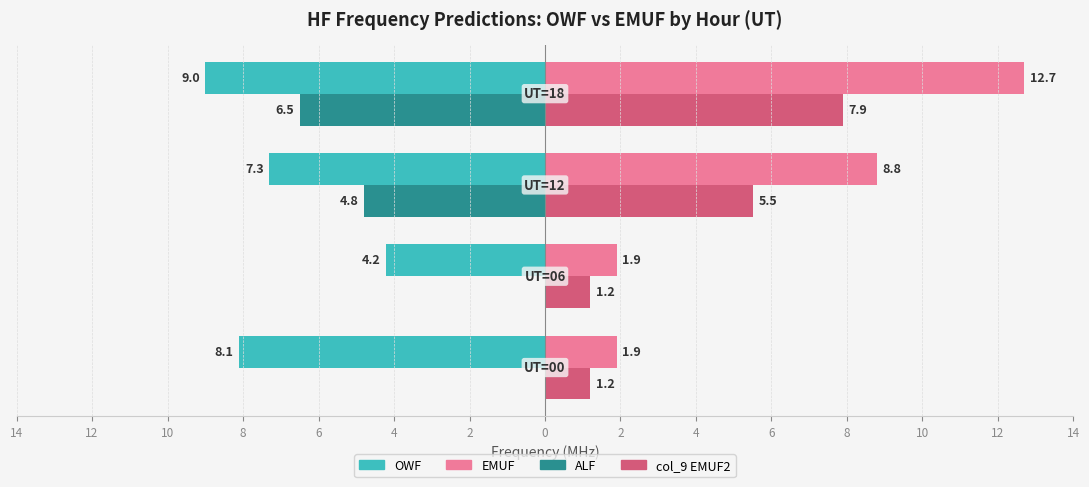

What are all the series names shown in the legend?

OWF, EMUF, ALF, col_9 EMUF2